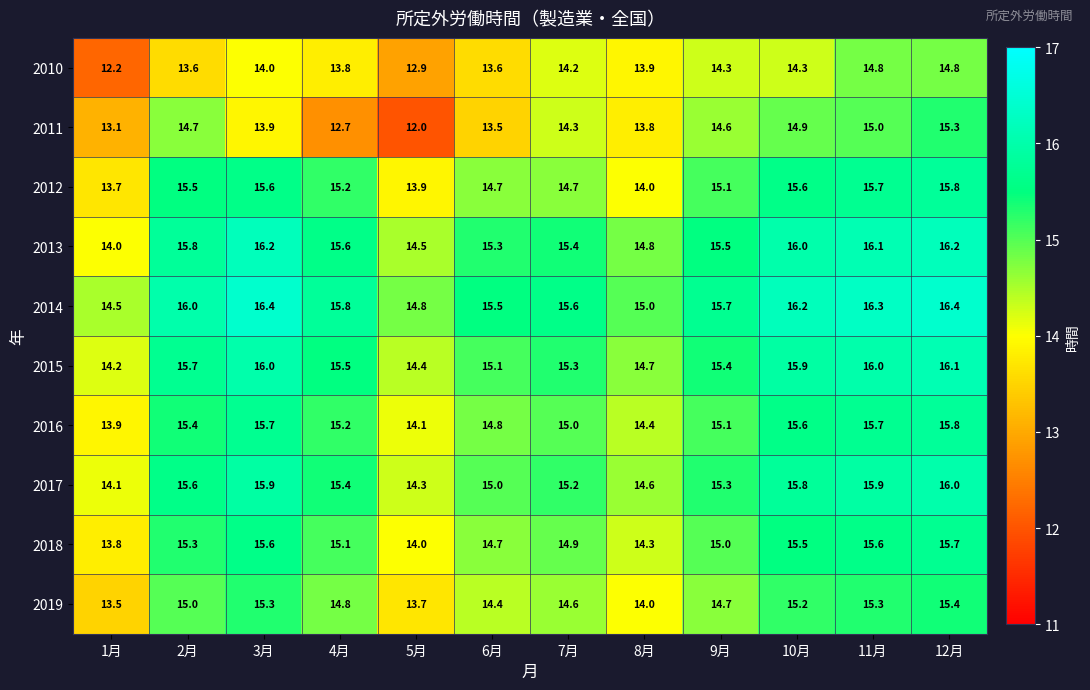

True or false: 2016 has a value of 14.1 at 5月.

True